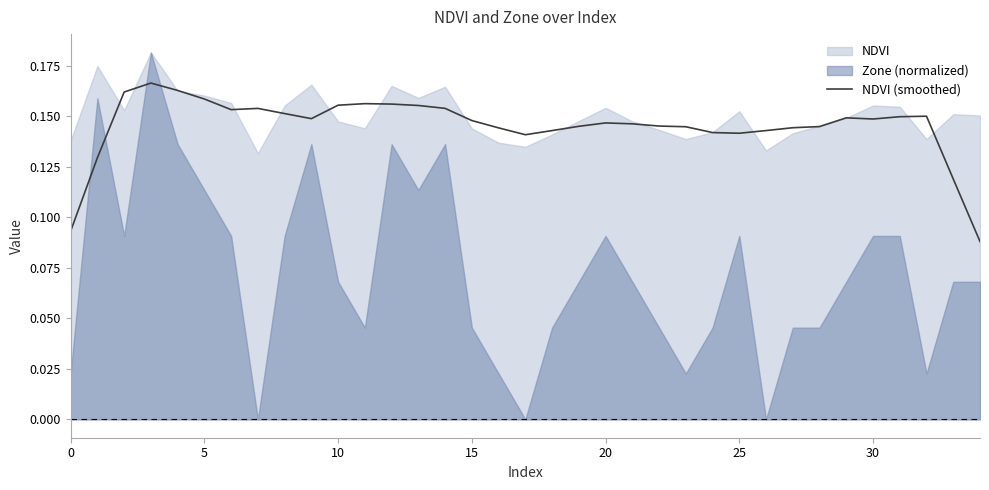

Which has a higher value, 32 or 12?

12